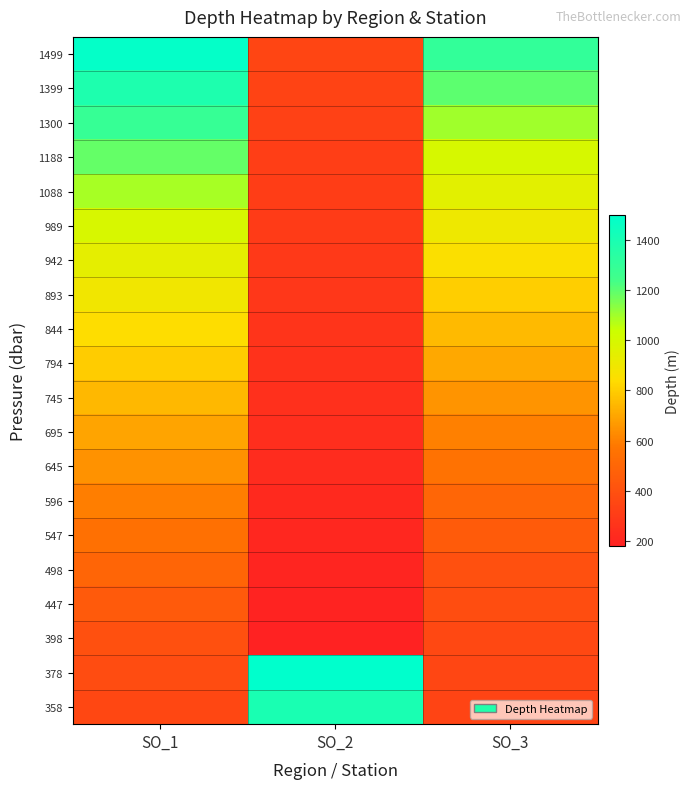

At how many categories does at least one series exceed 501?

3